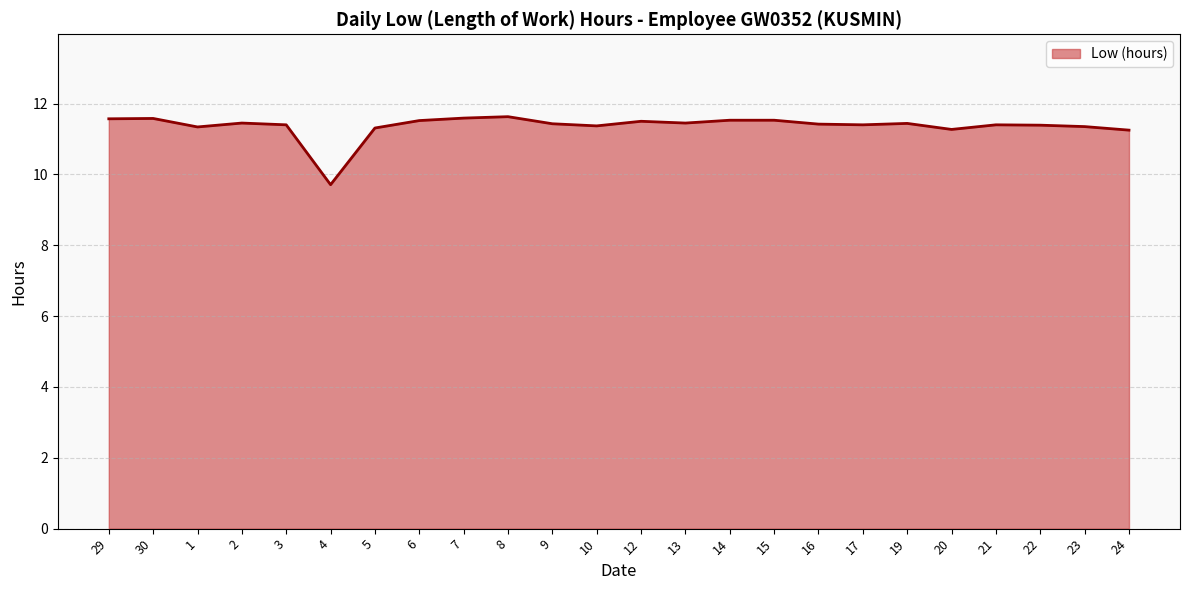

Is it true that the value at 21 is 18.8?

False